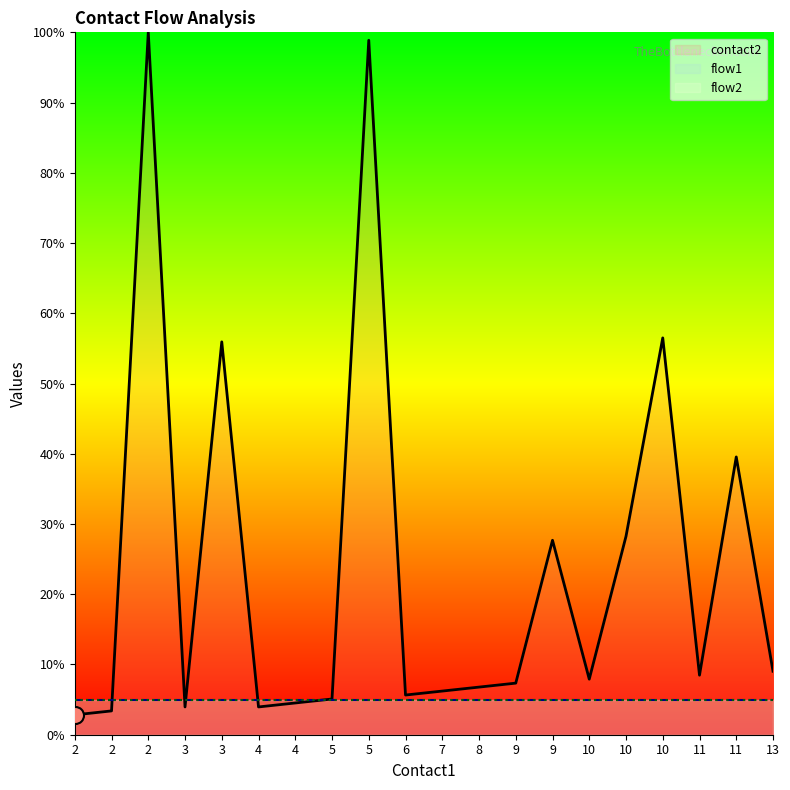

At how many categories does at least one series exceed 93?

2